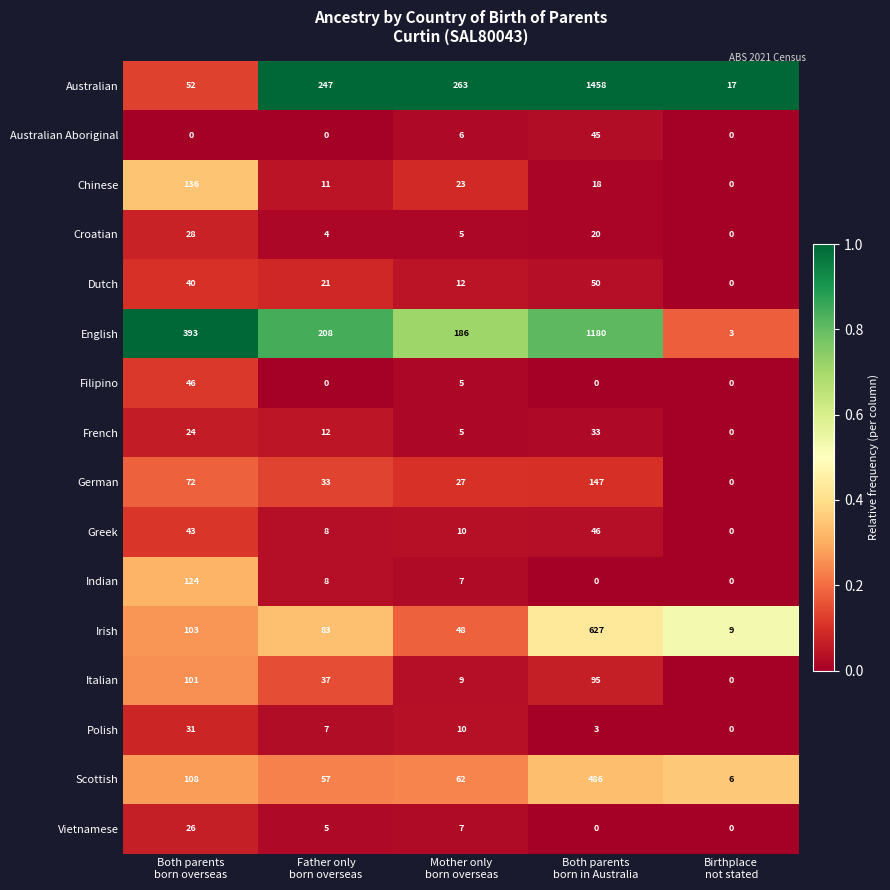

What is the greatest value displayed?

1458